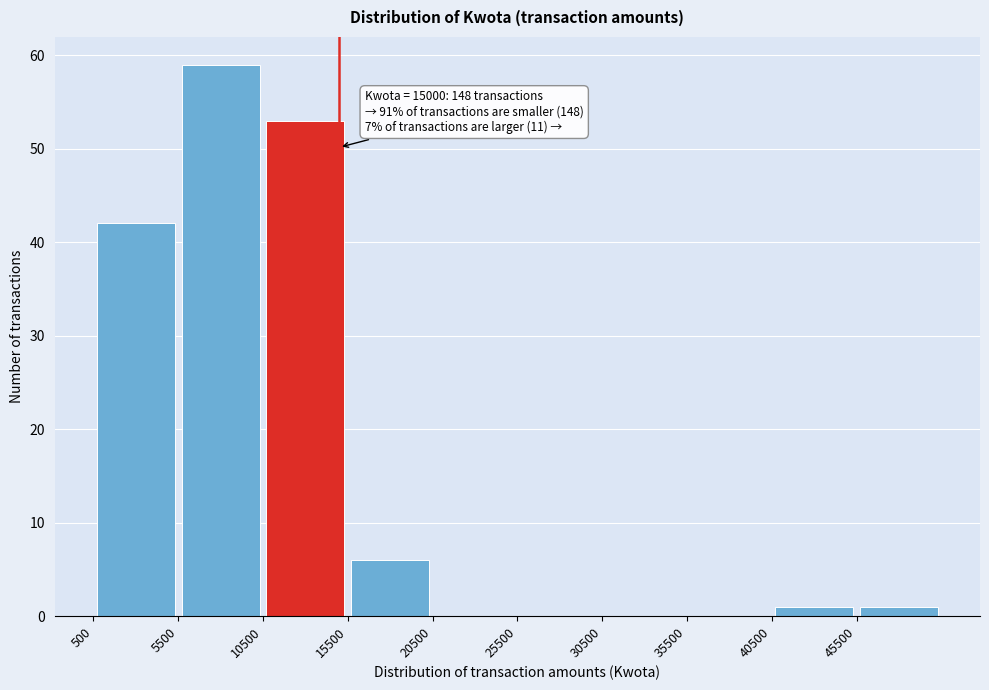

Over which range of the x-axis is the bar tallest?

5500 to 10500